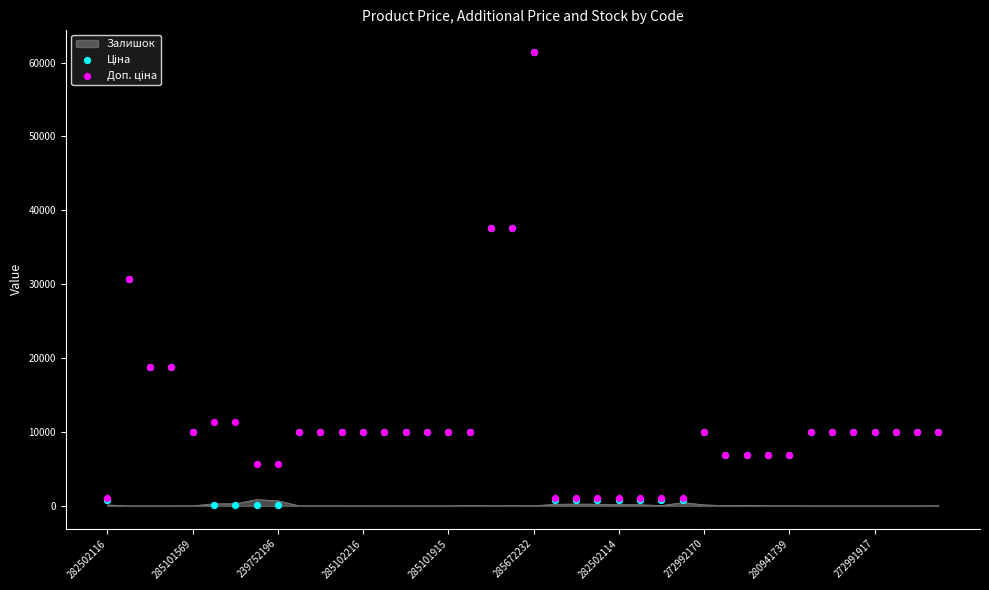

Which series has the largest total across all categories?

Доп. ціна